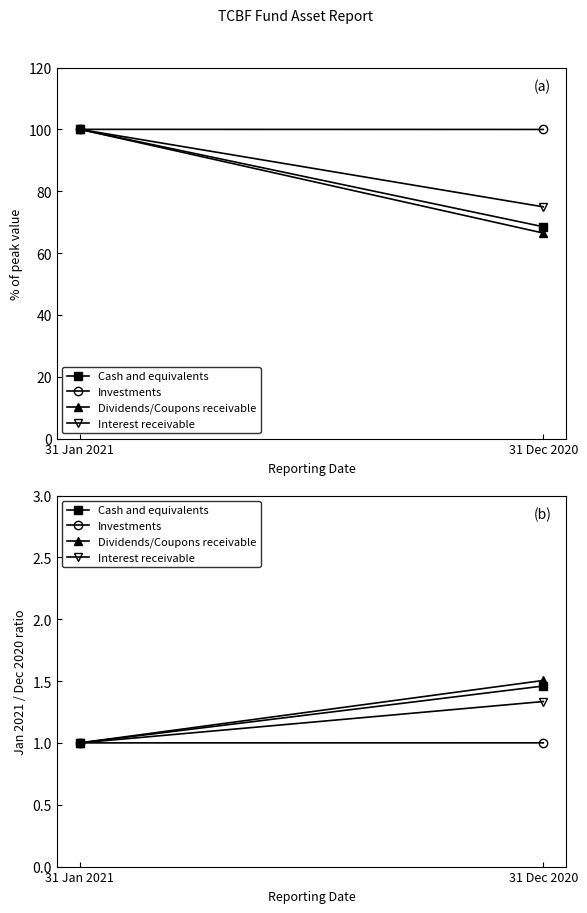

What are all the series names shown in the legend?

Cash and equivalents, Investments, Dividends/Coupons receivable, Interest receivable